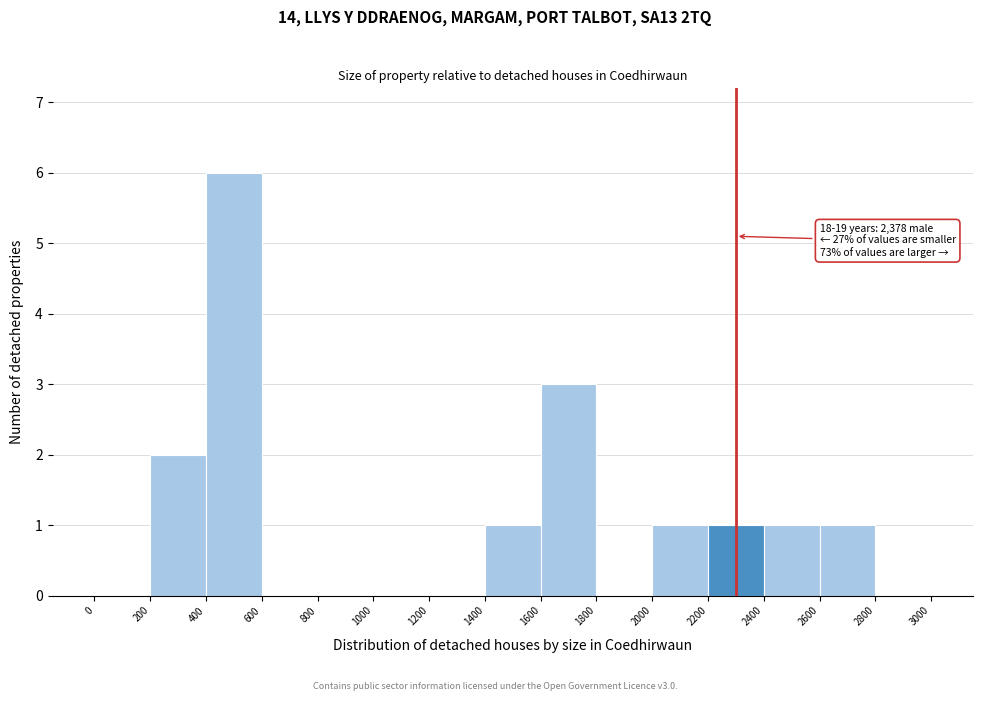

Which range on the x-axis has the tallest bar?

400 to 600